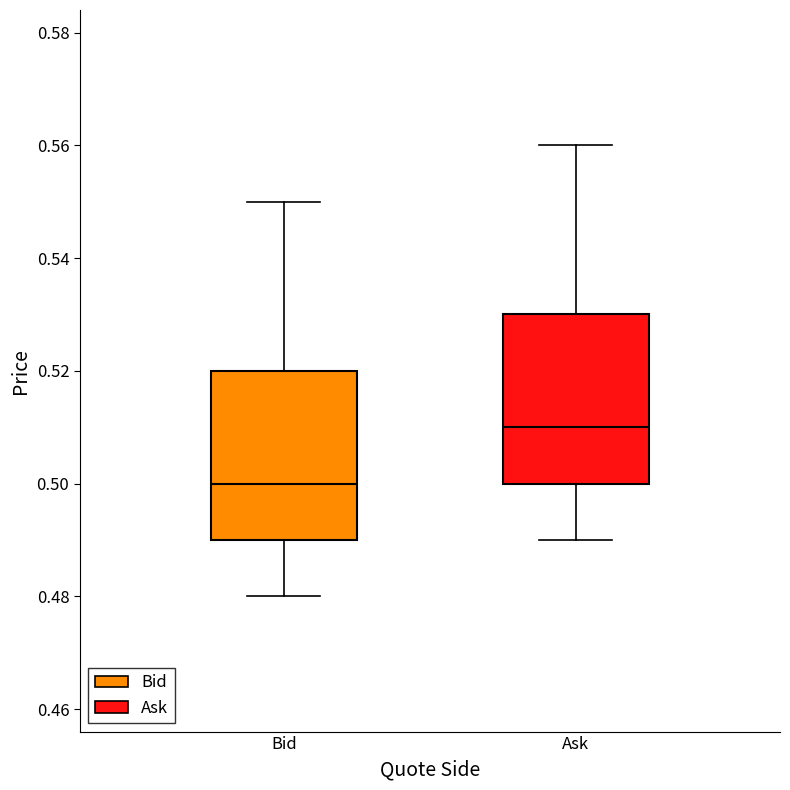

Reading left to right, transcribe this box plot: for each box, give where its median line is, the range the box spans, and where its two whiskers end, as read against the y-axis. The values are not printed on the chart, so give them approximately, as read against the axis.

Bid: median 0.50, box 0.49 to 0.52, whiskers 0.48 to 0.55
Ask: median 0.51, box 0.50 to 0.53, whiskers 0.49 to 0.56